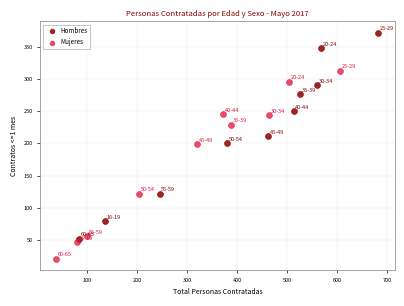

Which series contains the lowest Y value?

Mujeres